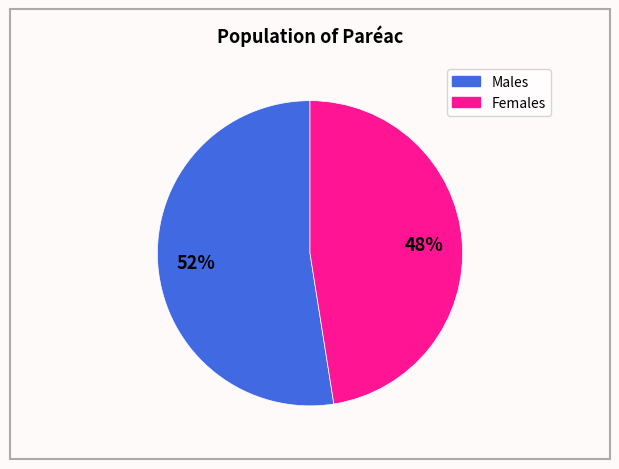

Which has a higher value, Females or Males?

Males